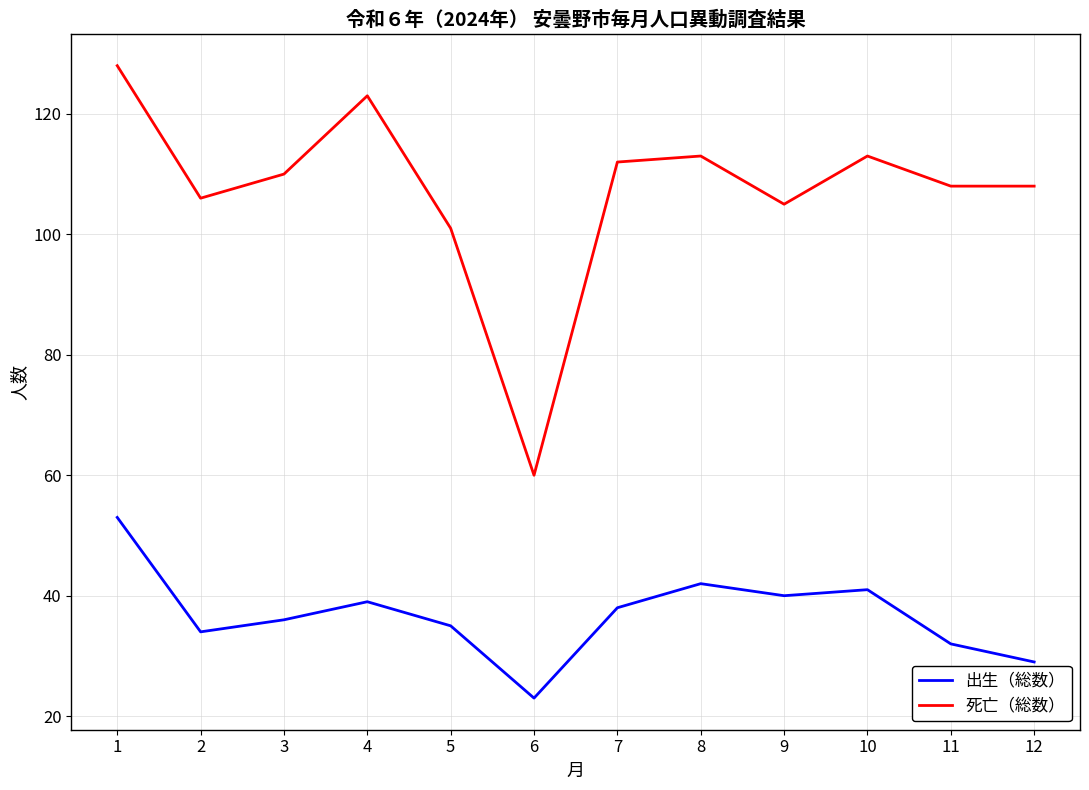

Reading left to right, list all the values displayed in this chart.

出生（総数）: 1=53	2=34	3=36	4=39	5=35	6=23	7=38	8=42	9=40	10=41	11=32	12=29
死亡（総数）: 1=128	2=106	3=110	4=123	5=101	6=60	7=112	8=113	9=105	10=113	11=108	12=108